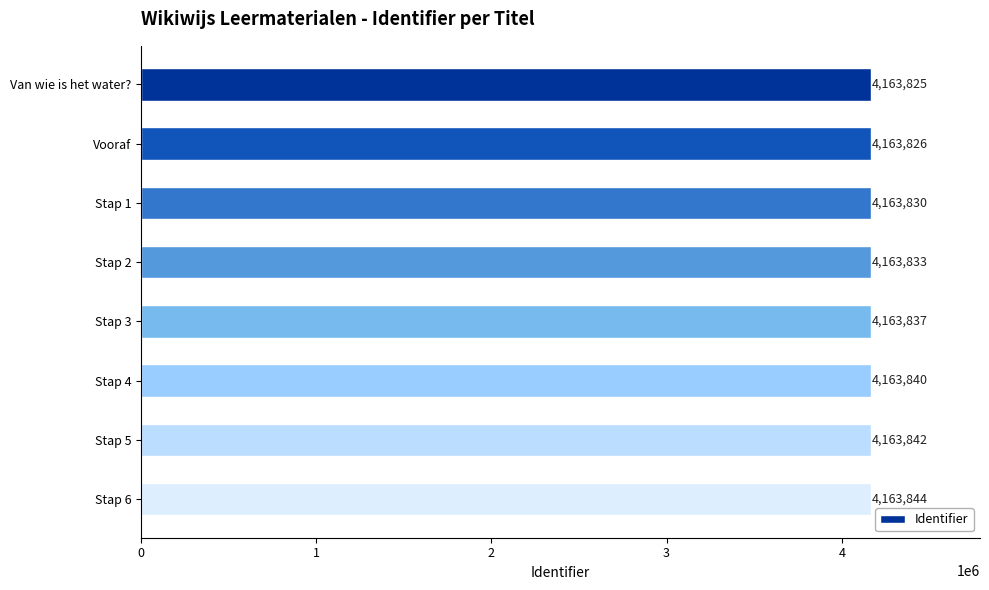

Count the values in the range 4163830 to 4163842.

5